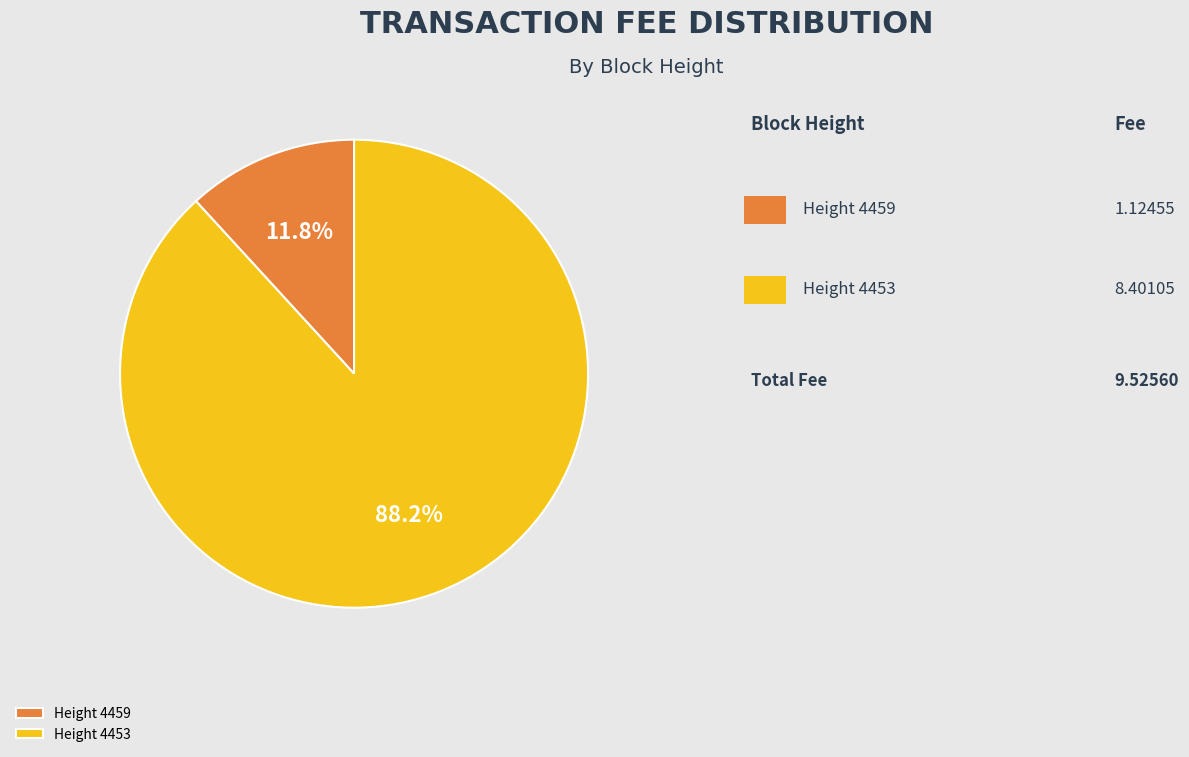

Which has a higher value, Height 4459 or Height 4453?

Height 4453